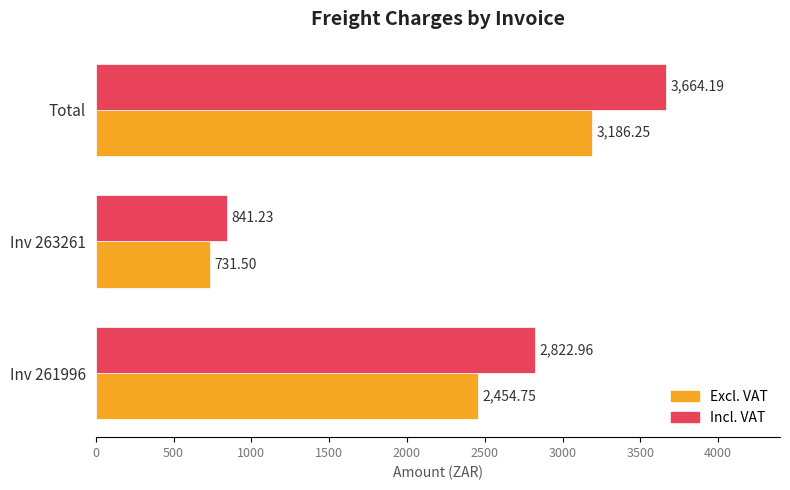

Which series has the widest spread of values?

Incl. VAT